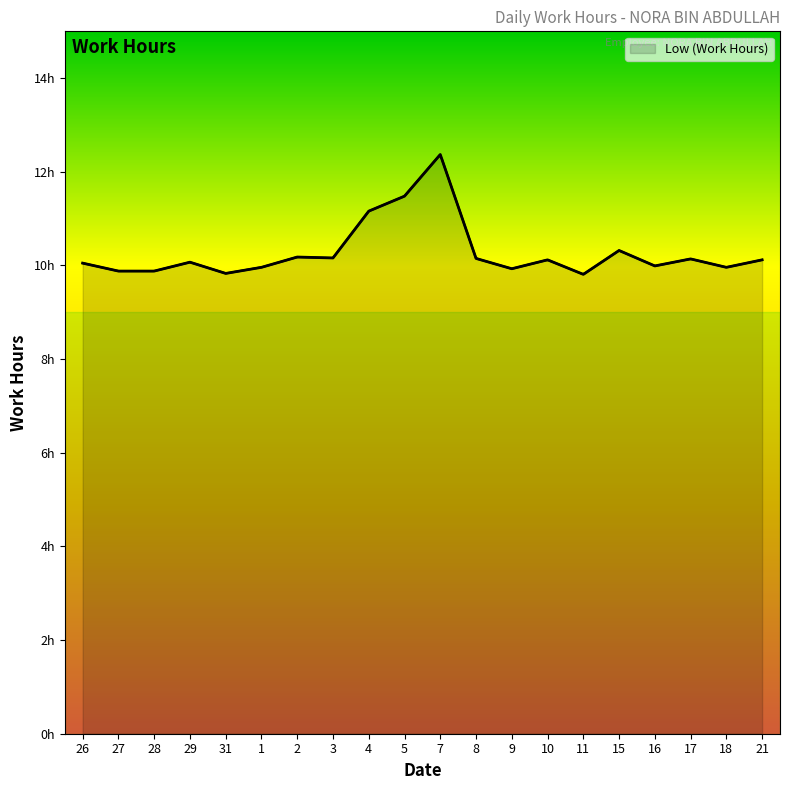

How many points are lower than both their immediate neighbors (excluding endpoints)?

6